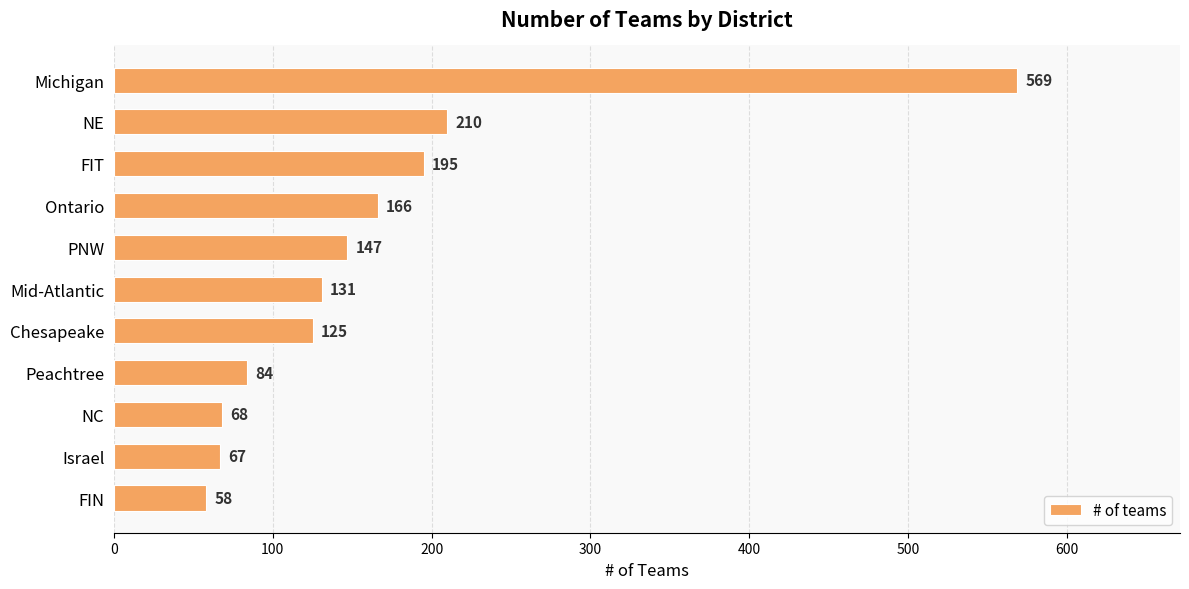

What is the change in value from Mid-Atlantic to Chesapeake?

-6